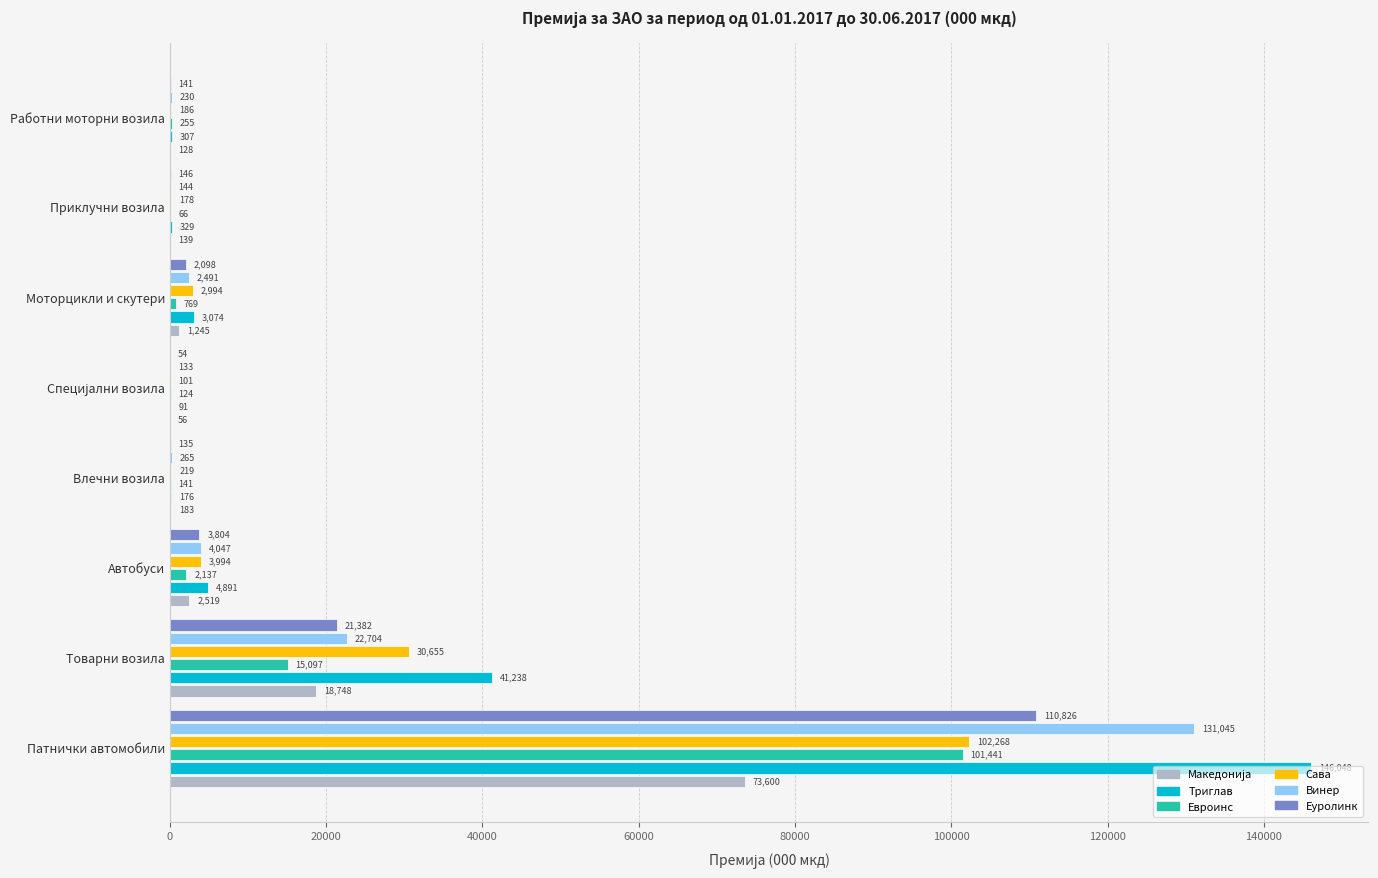

At which category is the sum across all series the highest?

Патнички автомобили